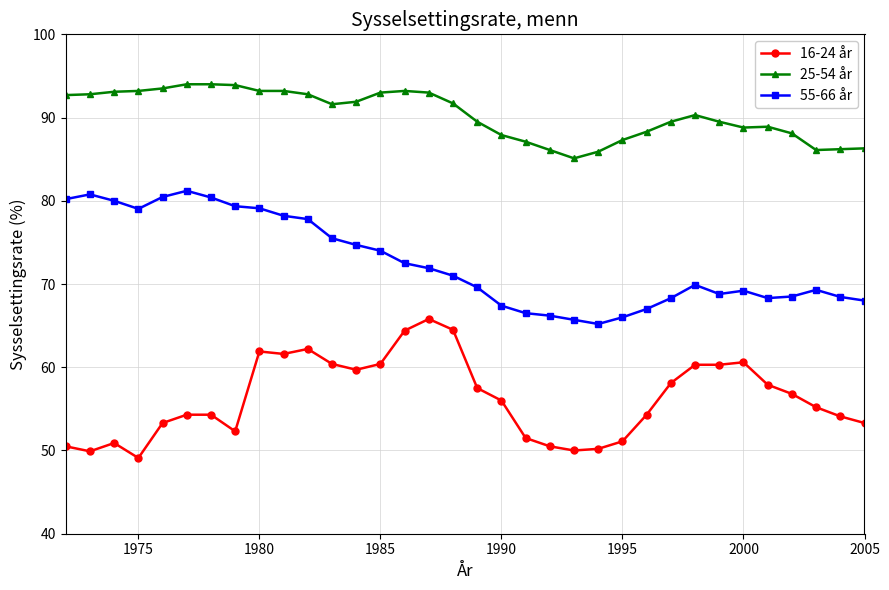

What is the average value of the 55-66 år series?

72.6